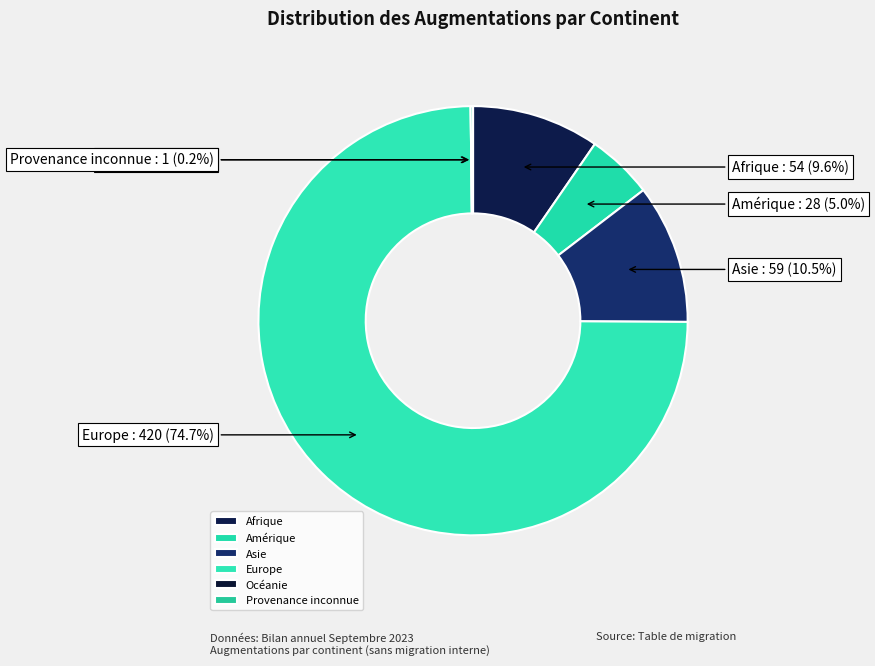

Rank the categories by value from lowest to highest.

Océanie, Provenance inconnue, Amérique, Afrique, Asie, Europe